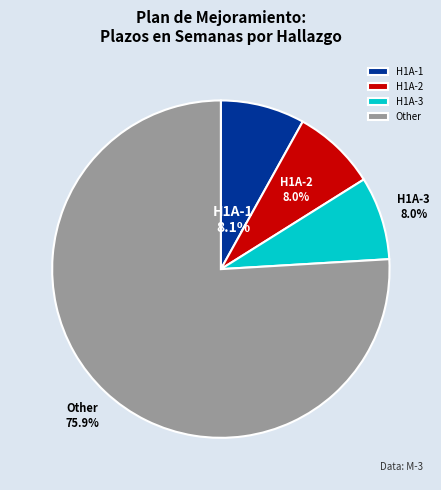

What percentage is NOT represented by Other?

24.1%